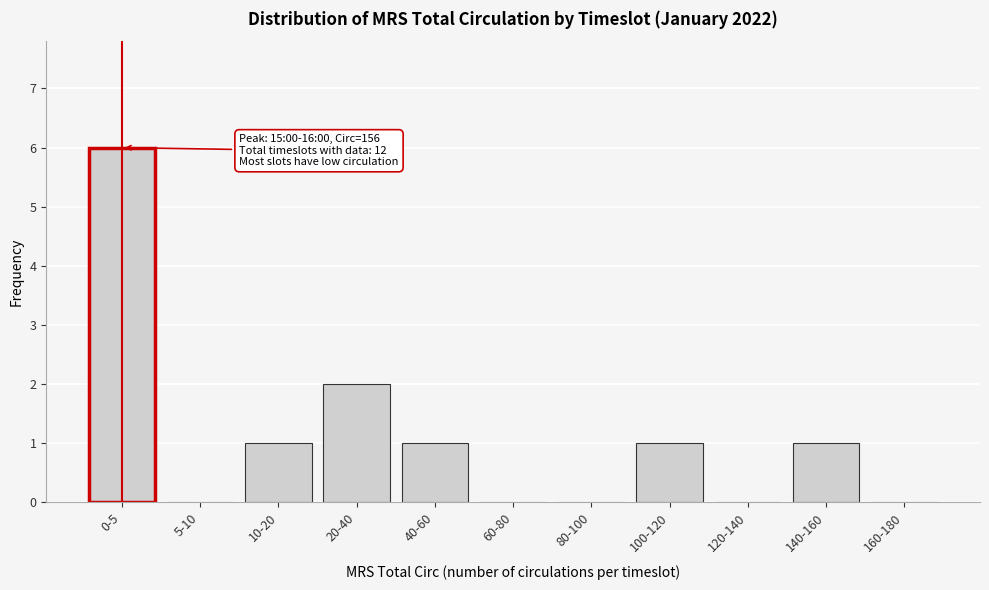

Reading left to right, transcribe all the data shown in this chart.

0-5=6	5-10=0	10-20=1	20-40=2	40-60=1	60-80=0	80-100=0	100-120=1	120-140=0	140-160=1	160-180=0